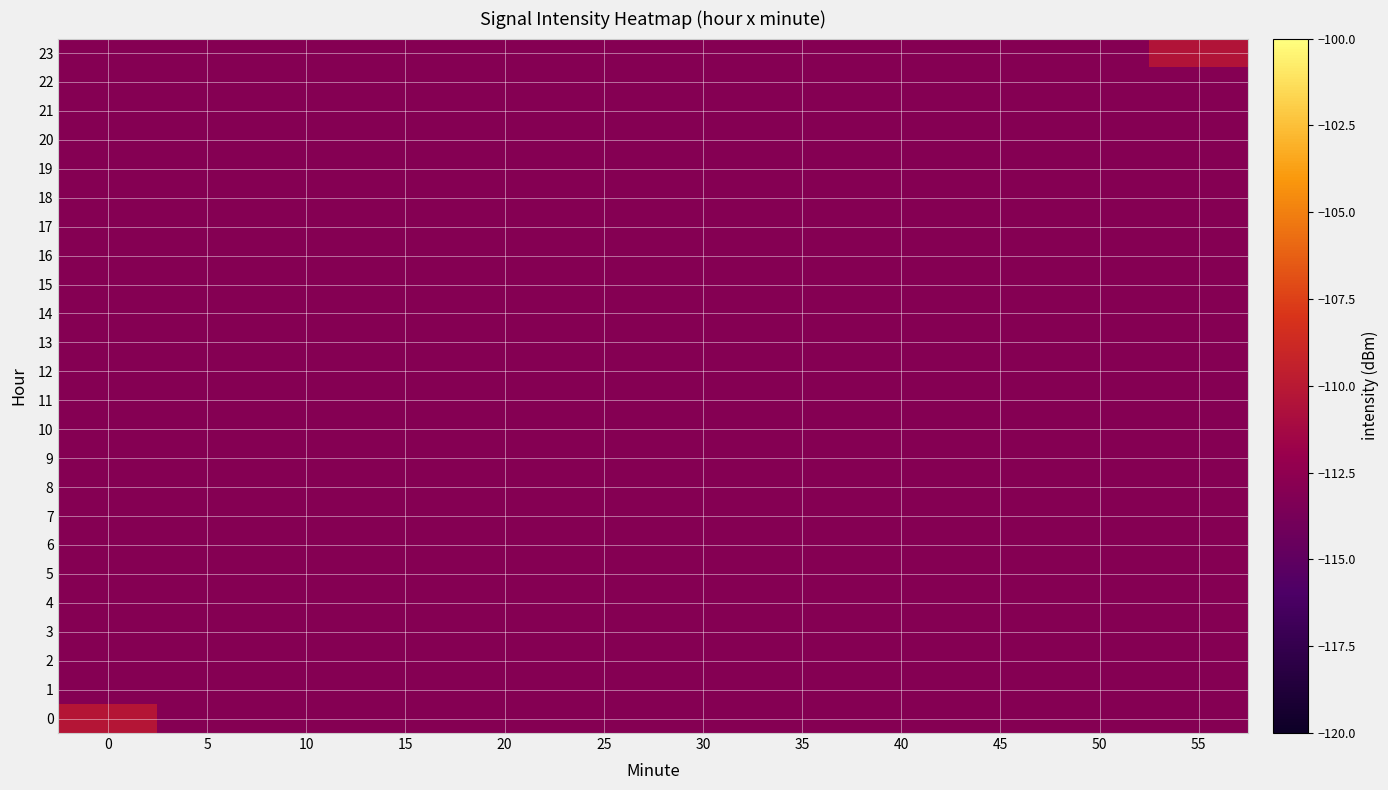

At which category does the chart reach its minimum across all series?

5